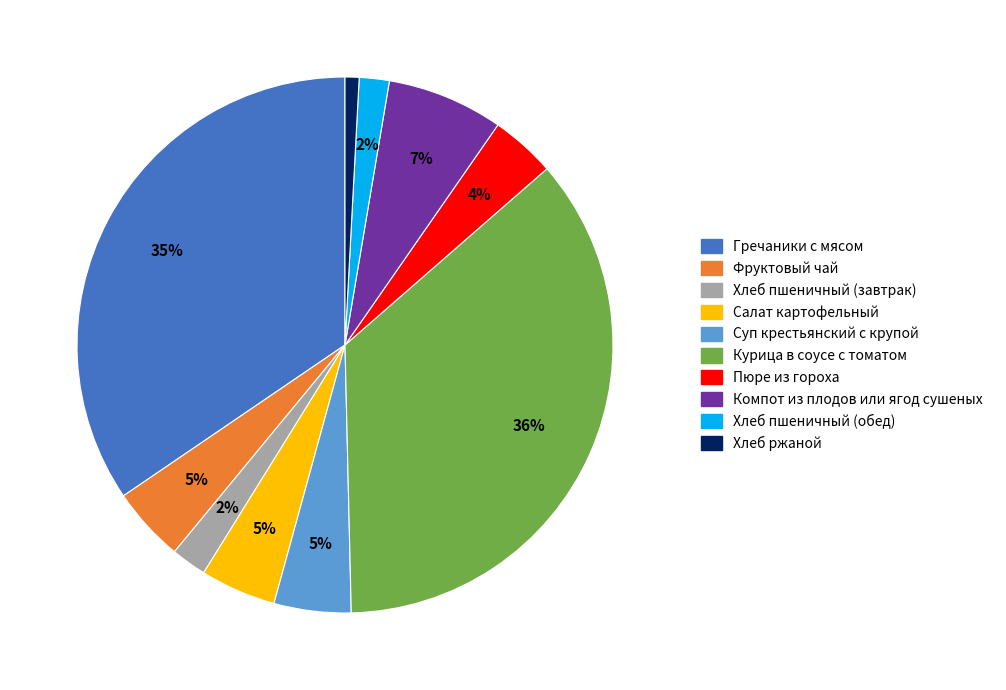

To the nearest percent, what percentage of the pie is Хлеб ржаной?

1%